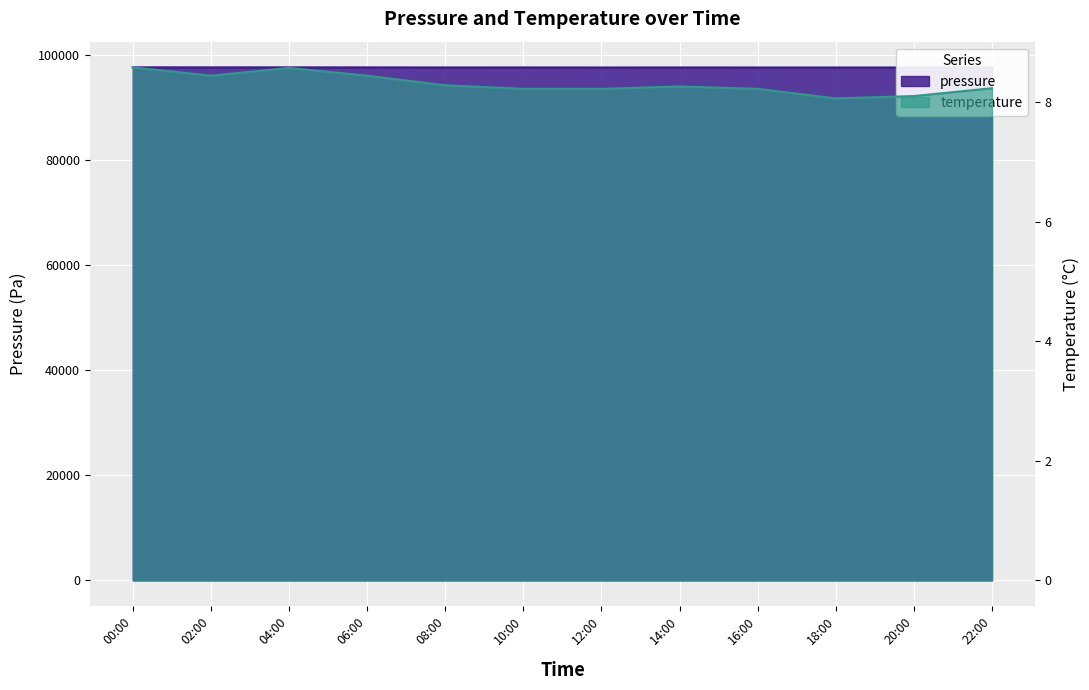

What is the total value across all series at 12:00?

97712.6